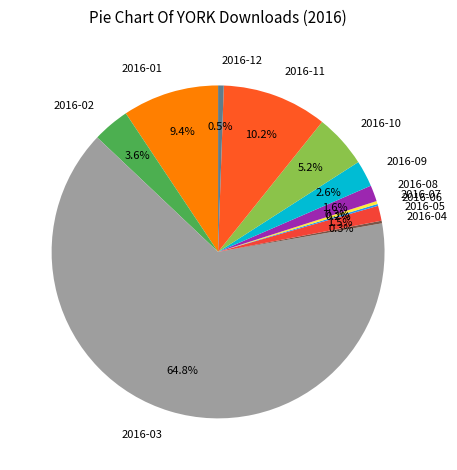

What portion of the pie excludes 2016-11?

89.8%